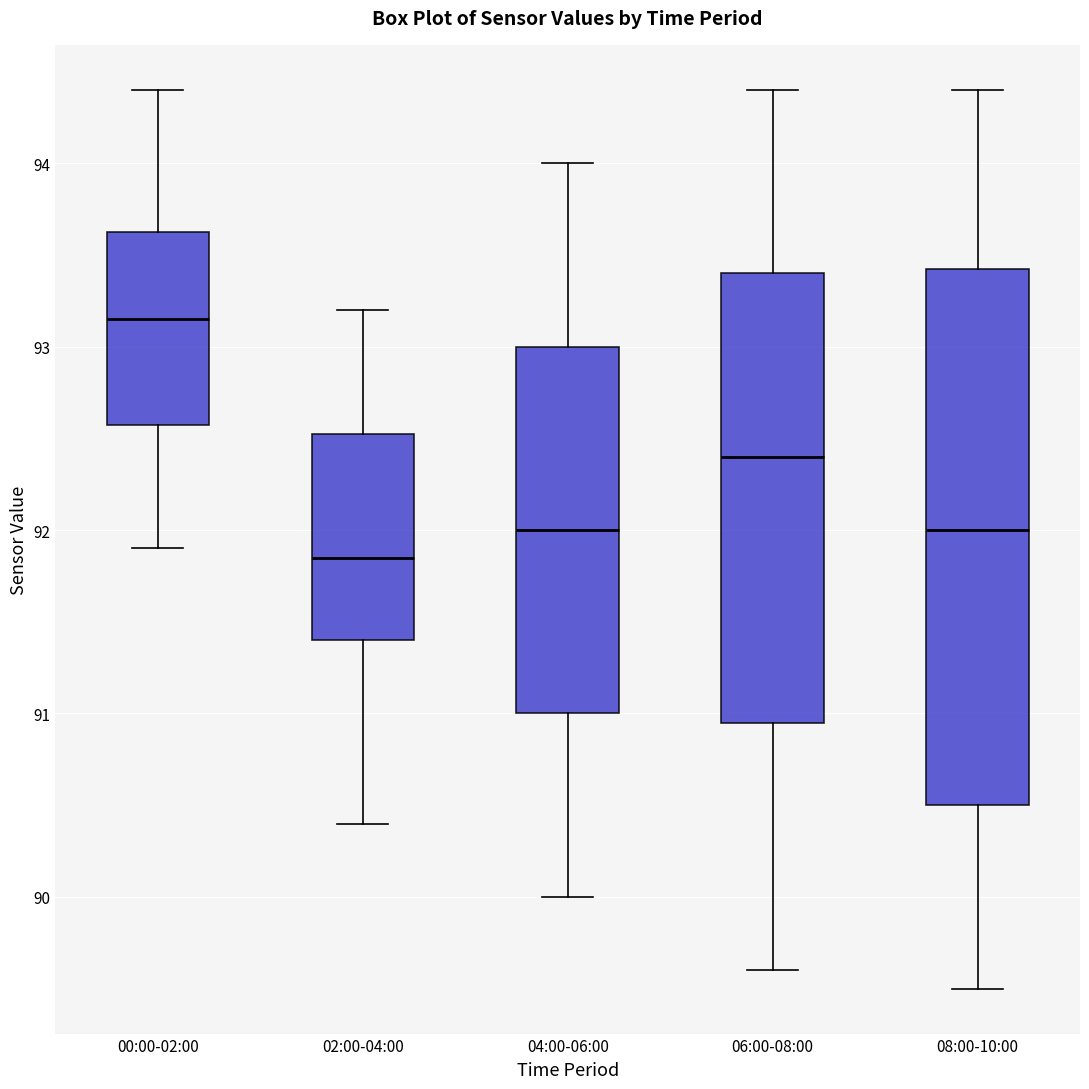

Reading left to right, transcribe this box plot: for each box, give where its median line is, the range the box spans, and where its two whiskers end, as read against the y-axis. The values are not printed on the chart, so give them approximately, as read against the axis.

00:00-02:00: median 93.2, box 92.6 to 93.6, whiskers 91.9 to 94.4
02:00-04:00: median 91.9, box 91.4 to 92.5, whiskers 90.4 to 93.2
04:00-06:00: median 92.0, box 91.0 to 93.0, whiskers 90.0 to 94.0
06:00-08:00: median 92.4, box 91.0 to 93.4, whiskers 89.6 to 94.4
08:00-10:00: median 92.0, box 90.5 to 93.4, whiskers 89.5 to 94.4